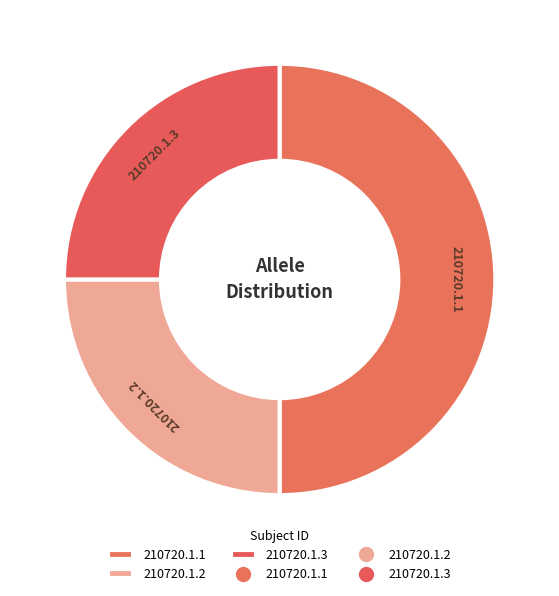

Approximately how many times larger is the value at 210720.1.3 compared to 210720.1.2?

1.0